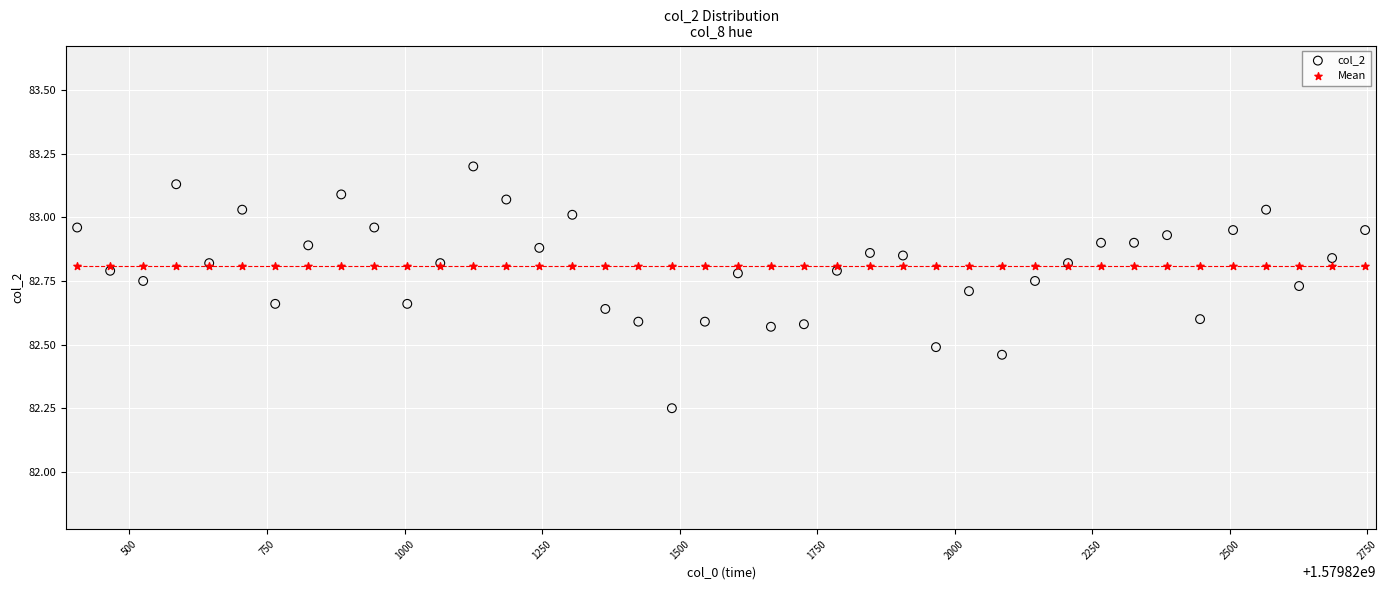

Which series contains the lowest Y value?

col_2